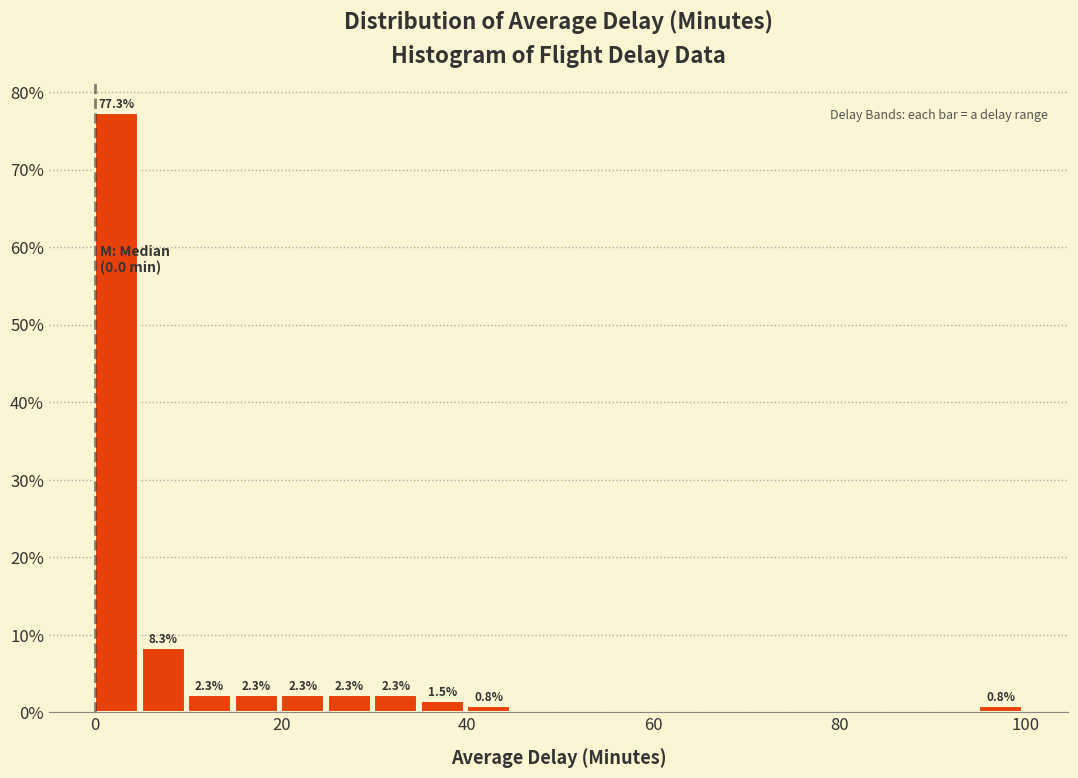

Around what value on the x-axis is the tallest bar? Give the approximate position of its centre, as read against the axis.

2